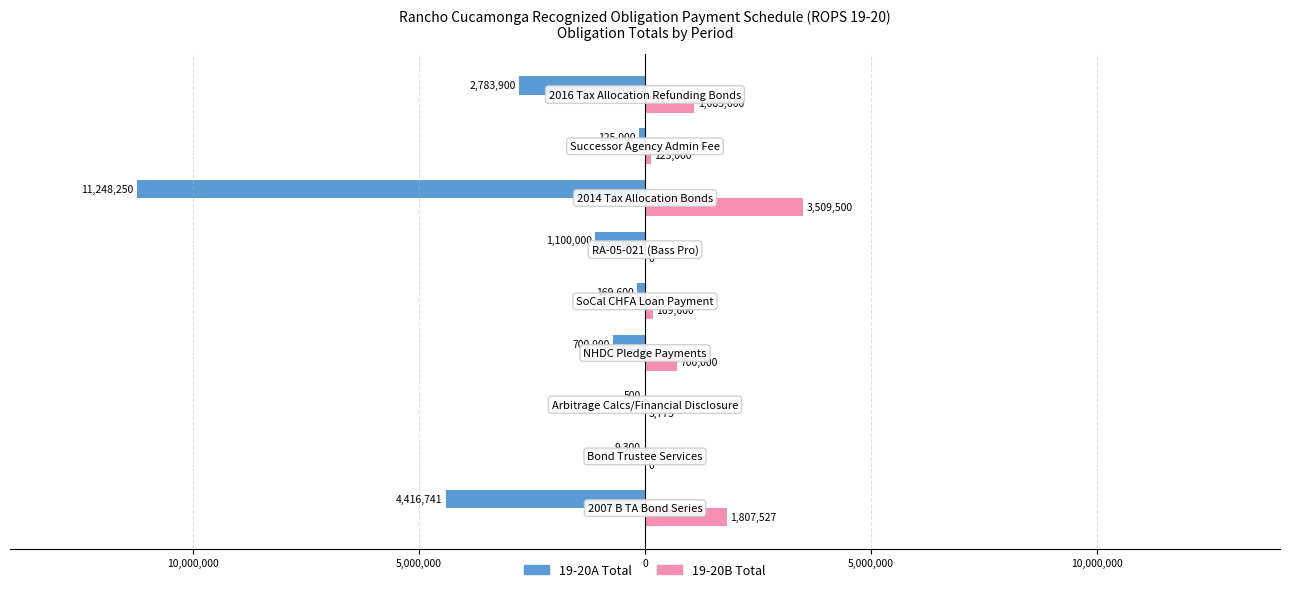

Does the chart contain stacked bars?

No